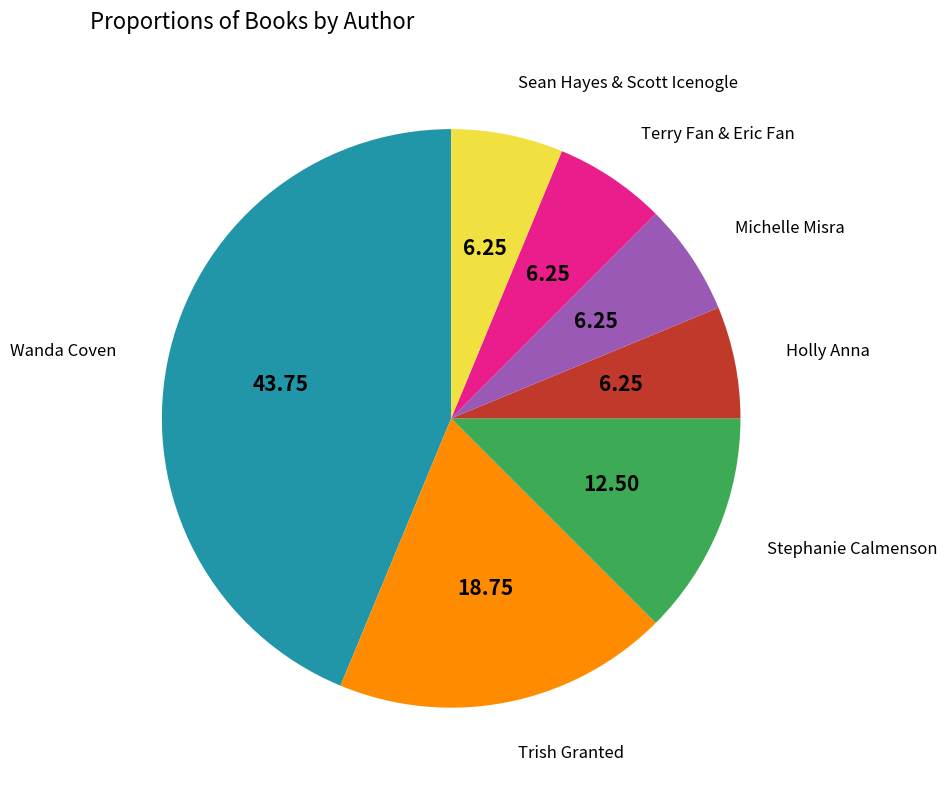

How many slices are in this pie chart?

7